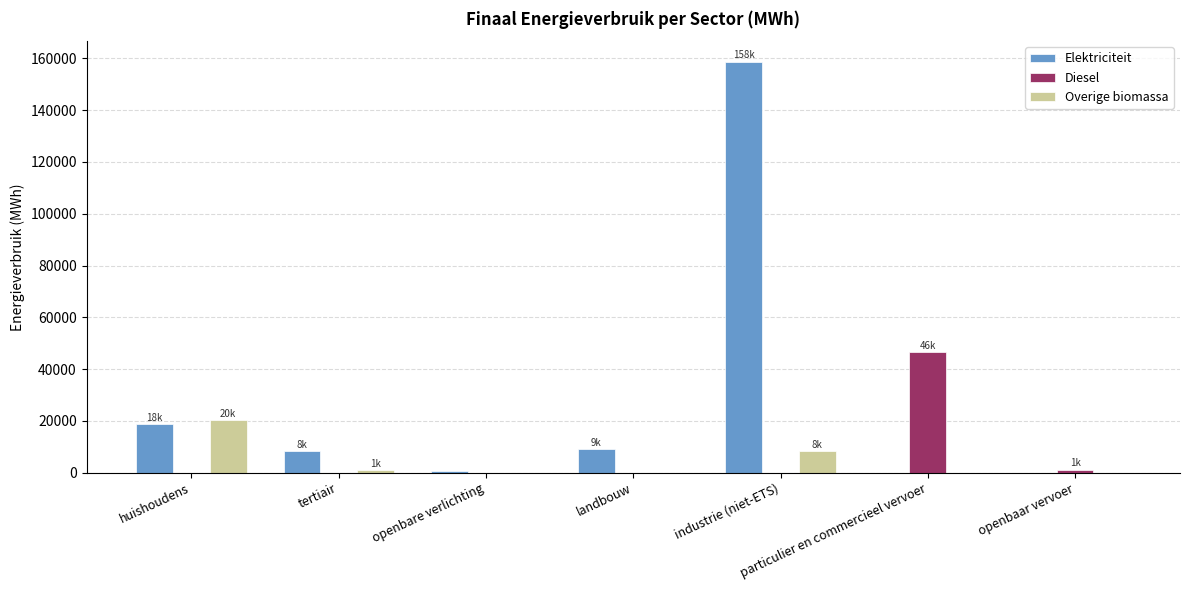

What are all the series names shown in the legend?

Elektriciteit, Diesel, Overige biomassa